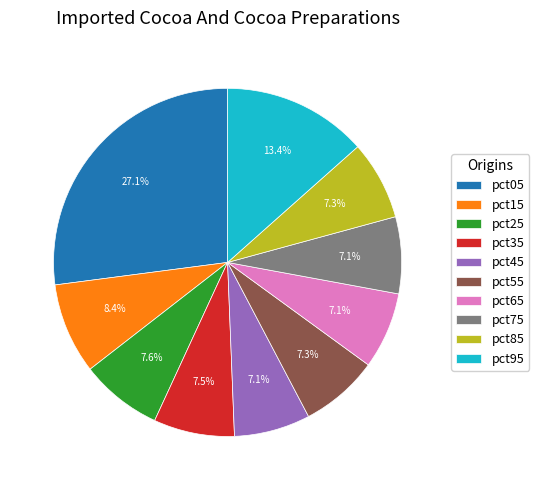

Does pct75 represent more than half of the total?

No